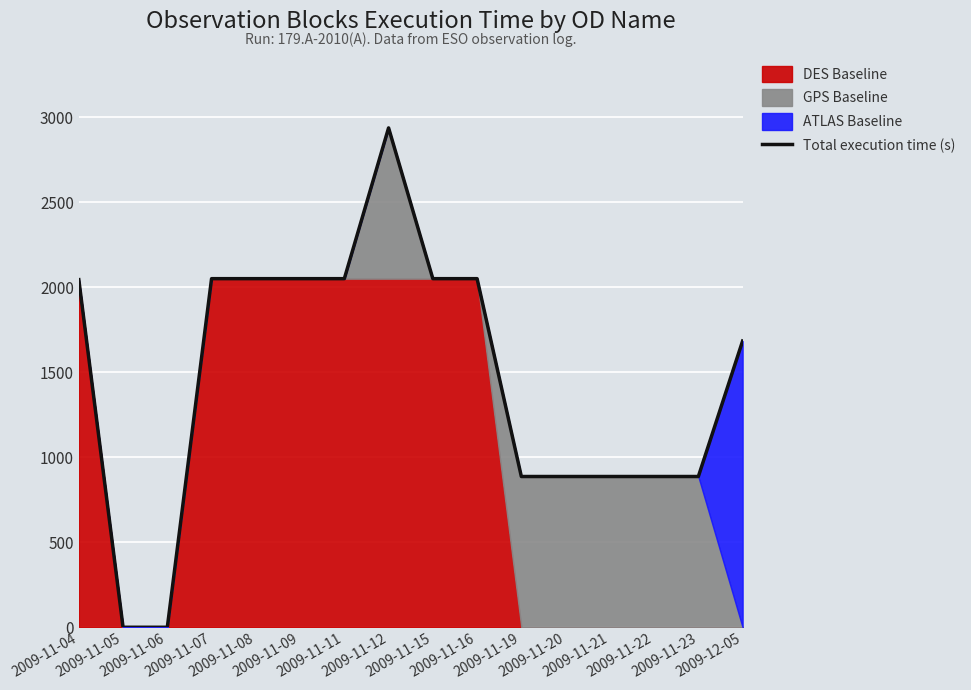

What is the value of the 12th point from the left?

887